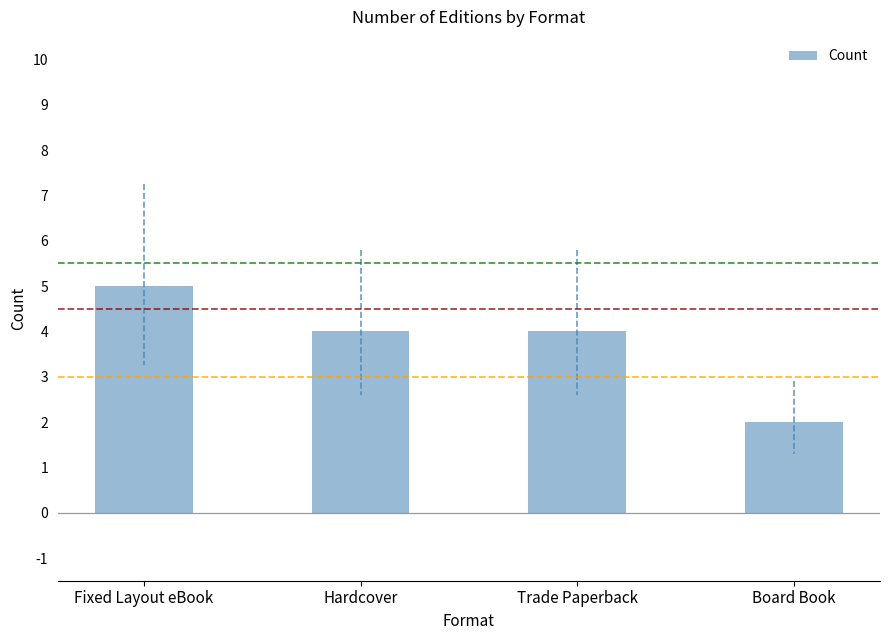

What position from the right is Fixed Layout eBook?

4